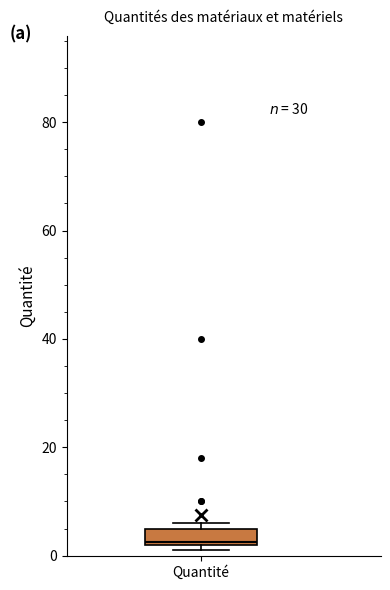

Transcribe this box plot: give where the median line is, the range the box spans, and where the two whiskers end, as read against the y-axis. The values are not printed on the chart, so give them approximately, as read against the axis.

median 2, box 2 to 6, whiskers 2 (just below the box's lower edge) to 6 (just above the box's upper edge)